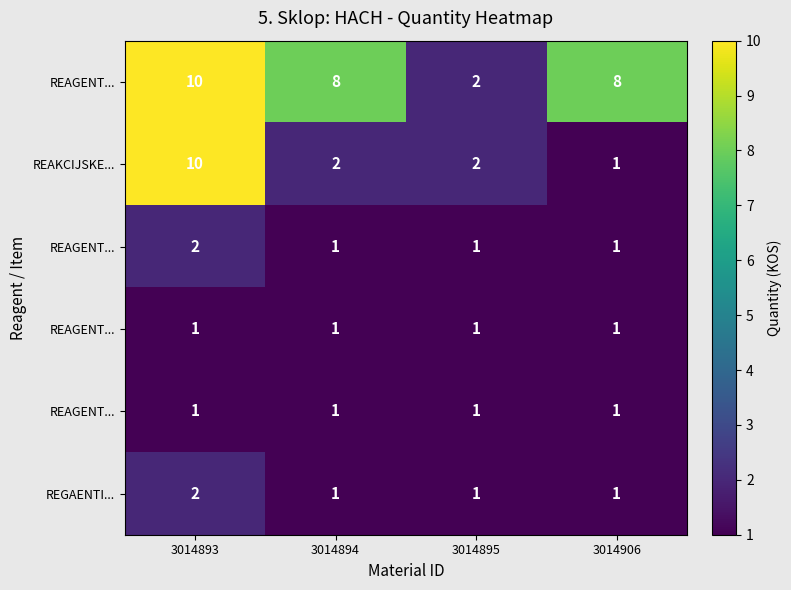

Between 3014906 and 3014895, which is larger?

3014906